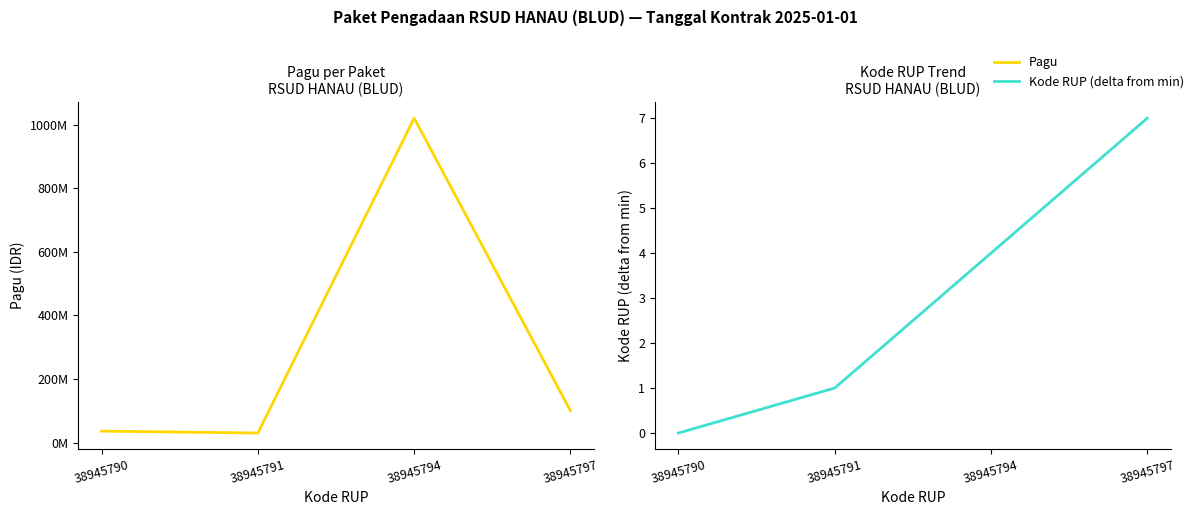

What is the difference between the highest and lowest values at 38945797?

99999993